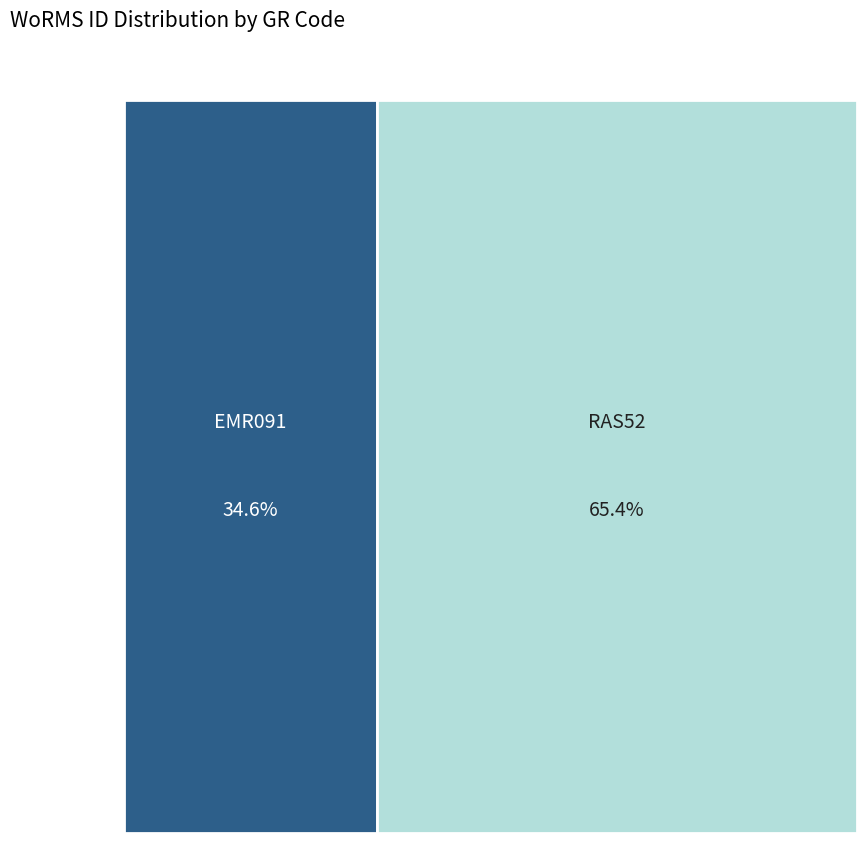

Is it true that RAS52 is 74% of the pie?

False